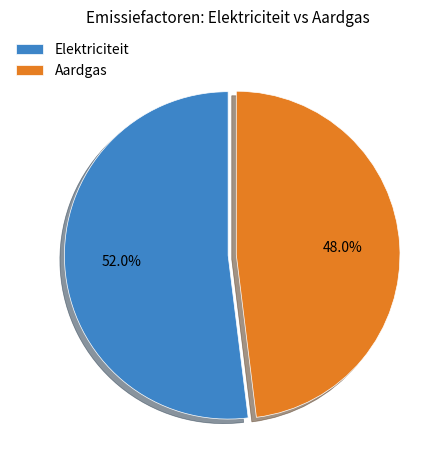

Rank the categories by value from highest to lowest.

Elektriciteit, Aardgas